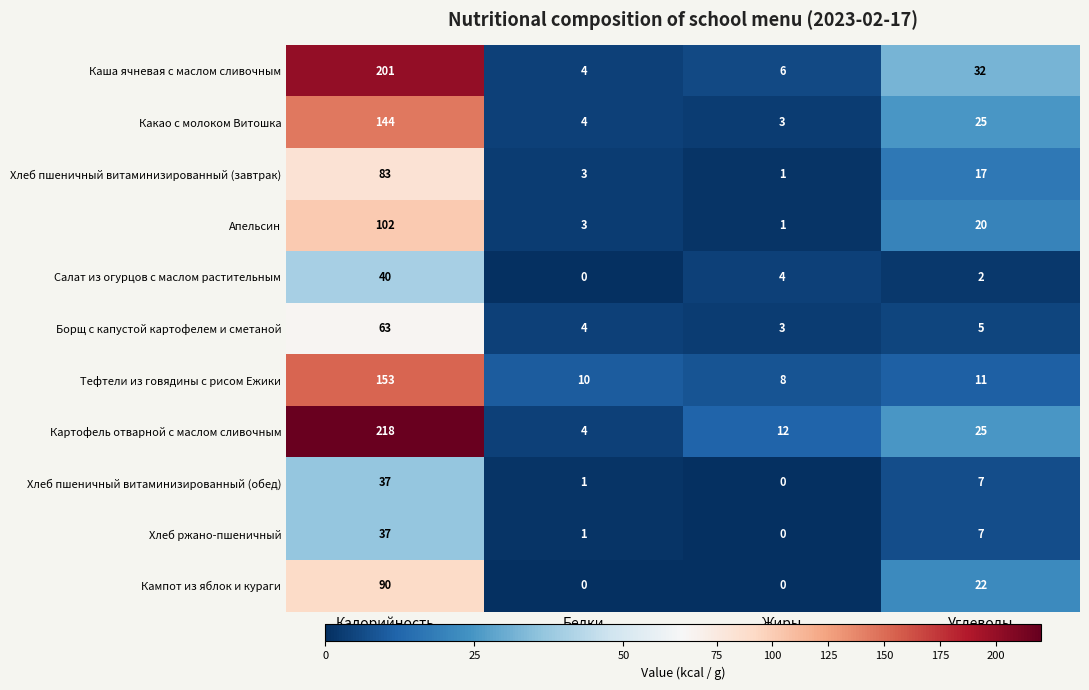

How many series are shown in this chart?

11